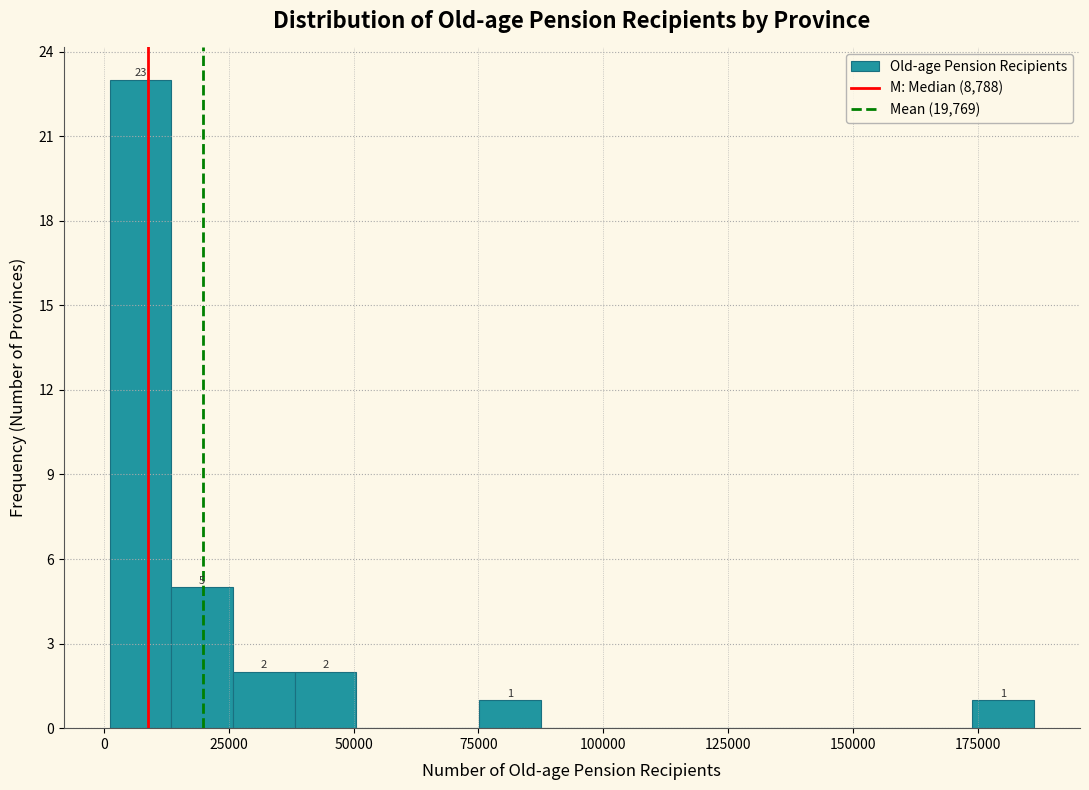

Around what value on the x-axis is the tallest bar? Give the approximate position of its centre, as read against the axis.

5000